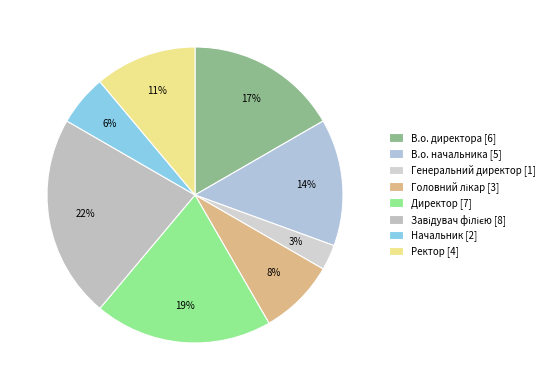

How many slices are in this pie chart?

8